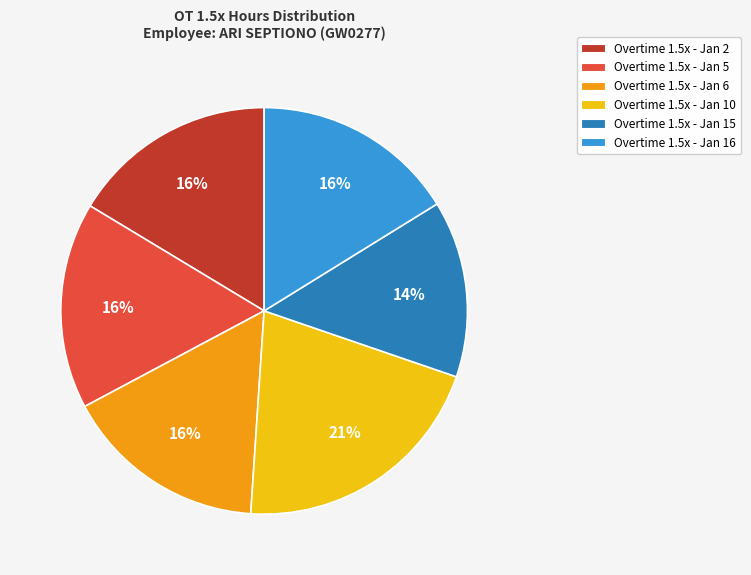

To the nearest percent, what is the difference between the largest and smallest slice percentages?

7%